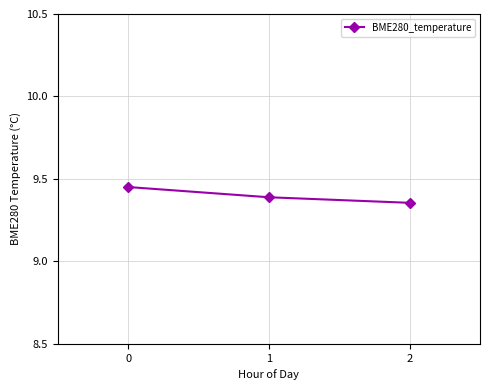

How many values are between 9 and 10?

3